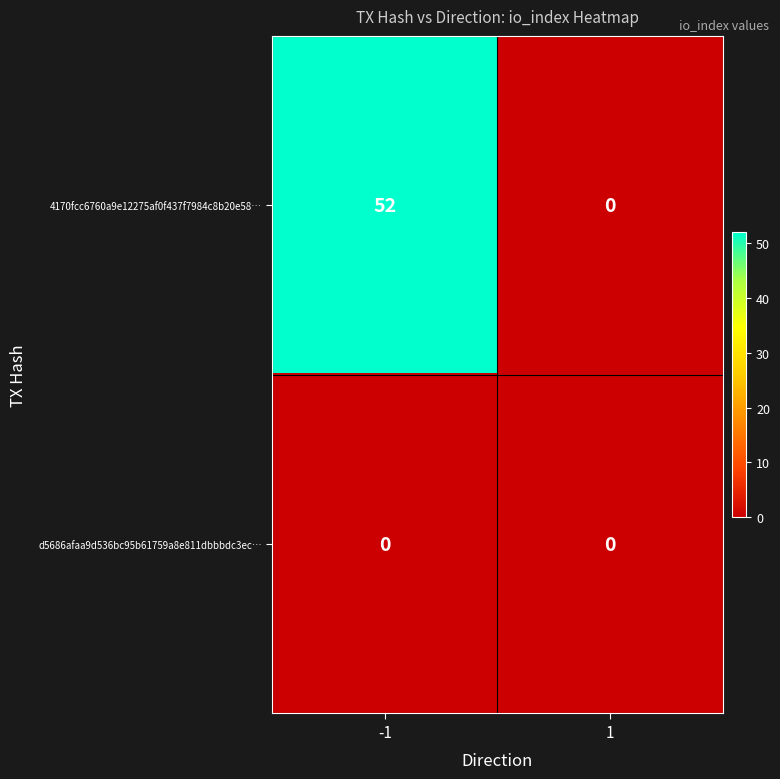

The value of 4170fcc6760a9e12275af0f437f7984c8b20e58… at -1 is 52. True or false?

True